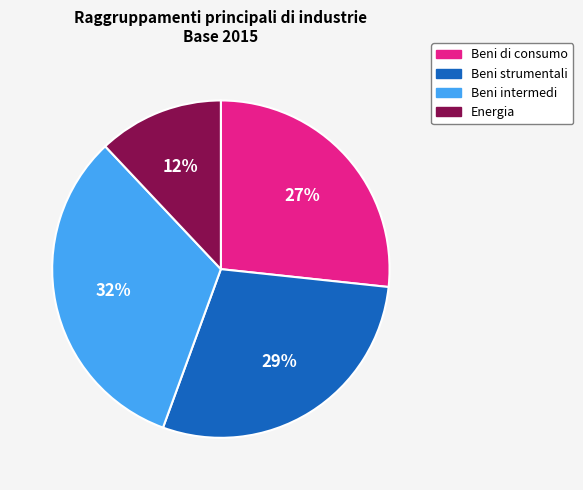

How many segments does this pie chart have?

4